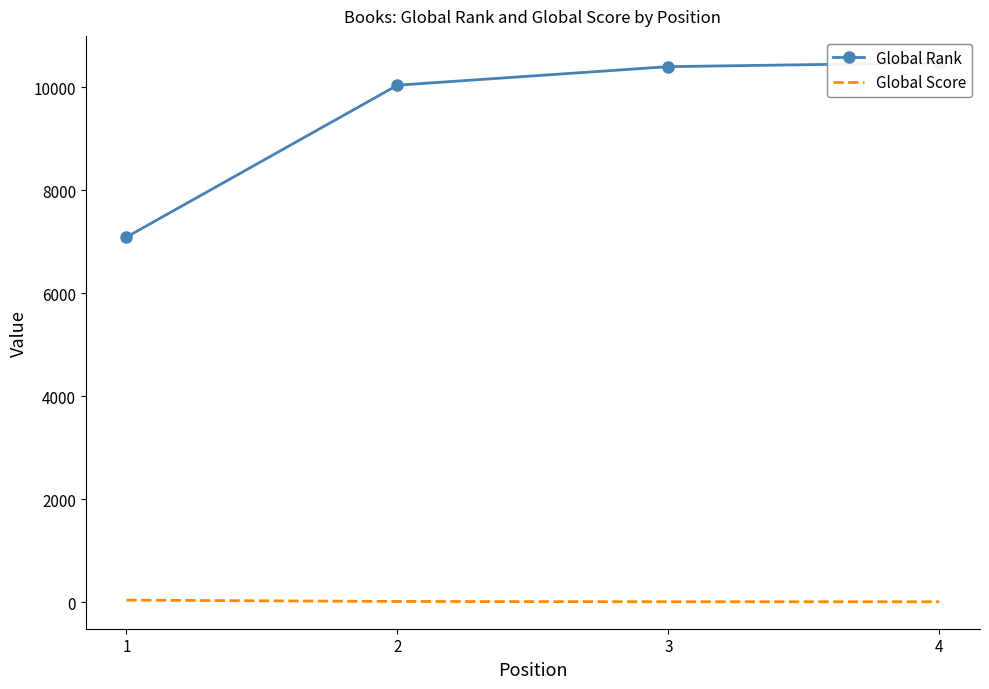

Is this an area chart (filled region under the line)?

No